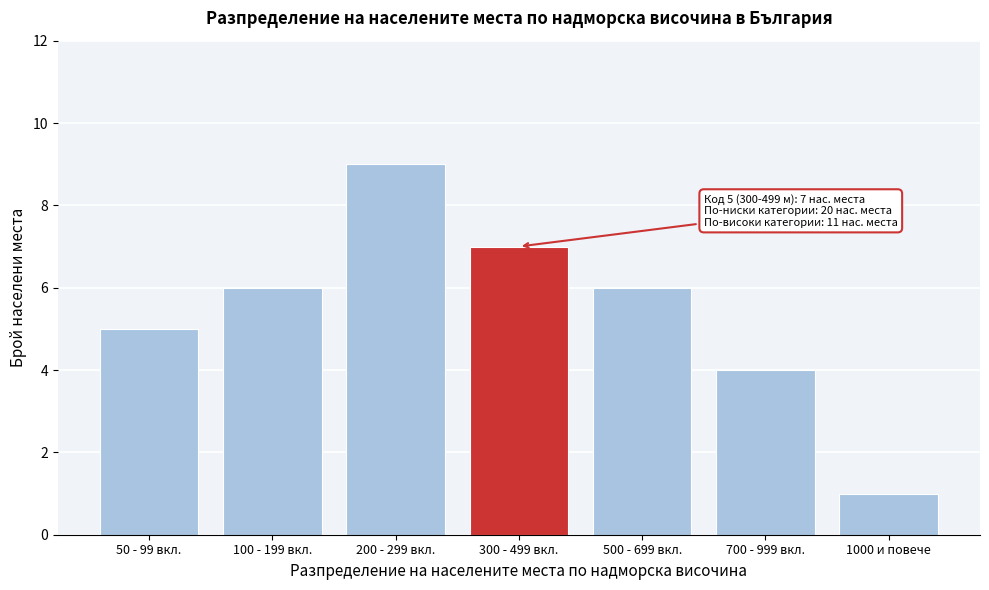

Reading left to right, list all the values displayed in this chart.

5	6	9	7	6	4	1